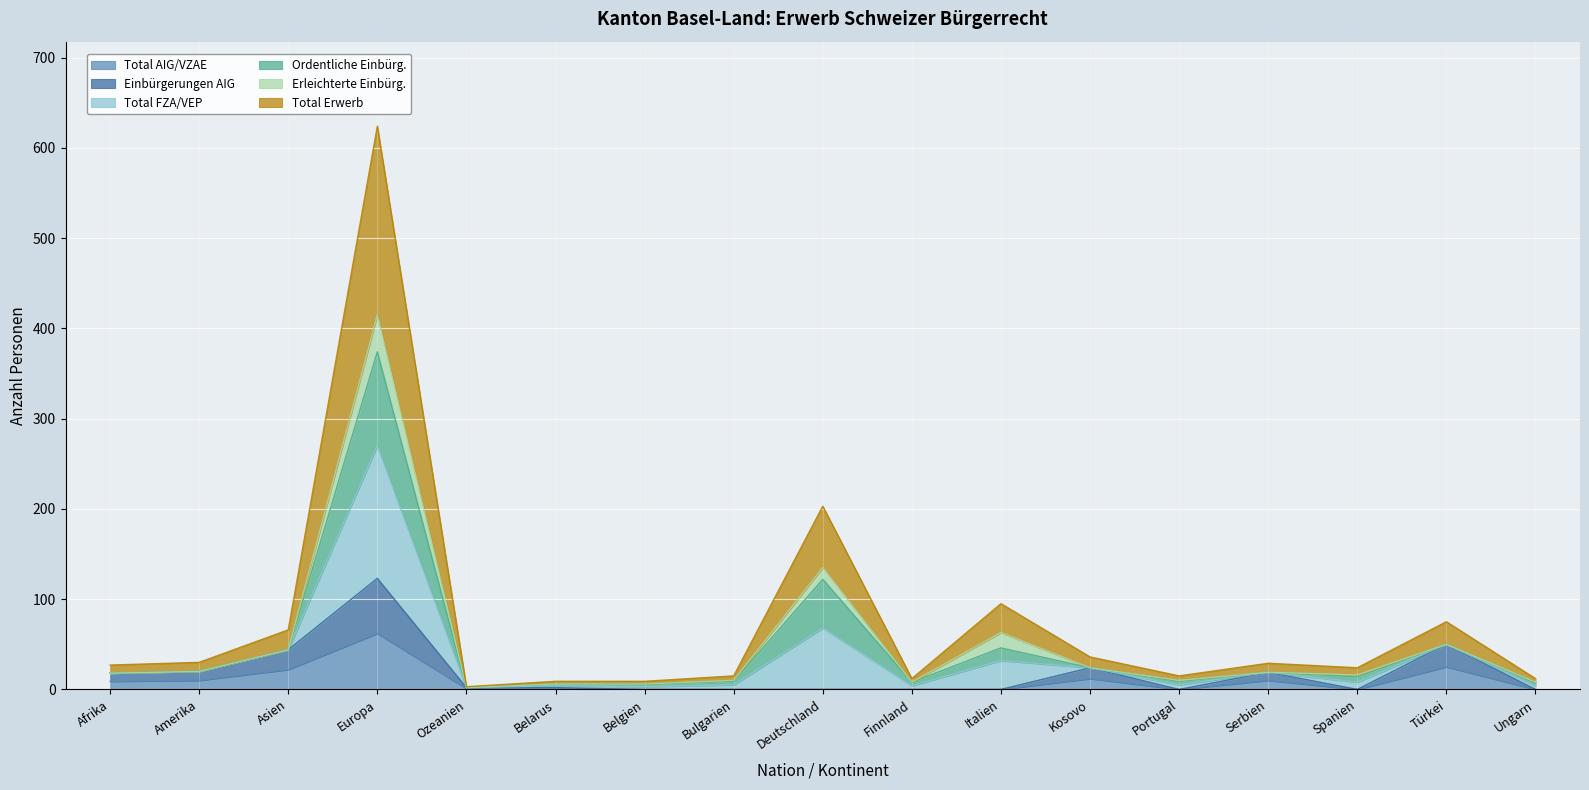

Which series has the largest range (max minus min)?

Total Erwerb